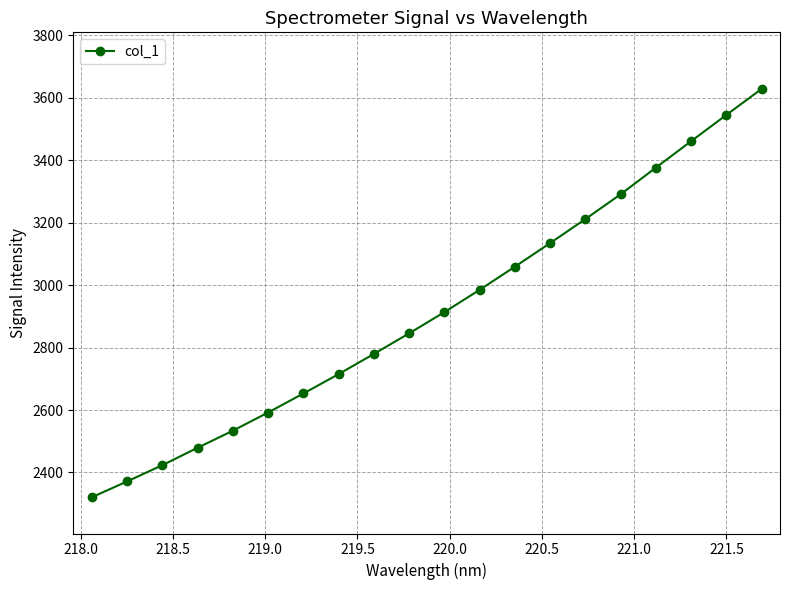

What is the sum of all values?

58322.3